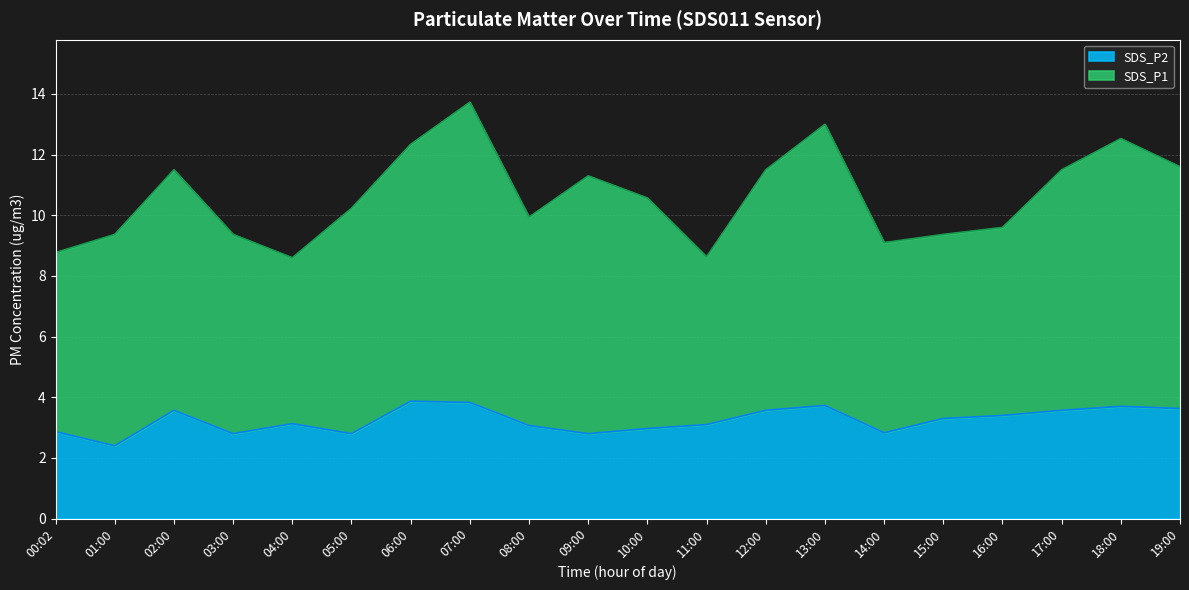

Does the chart display data point markers on the line(s)?

No